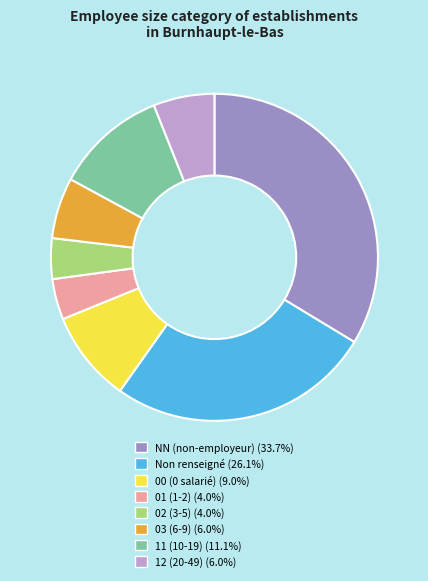

Is there a majority slice in this chart?

No